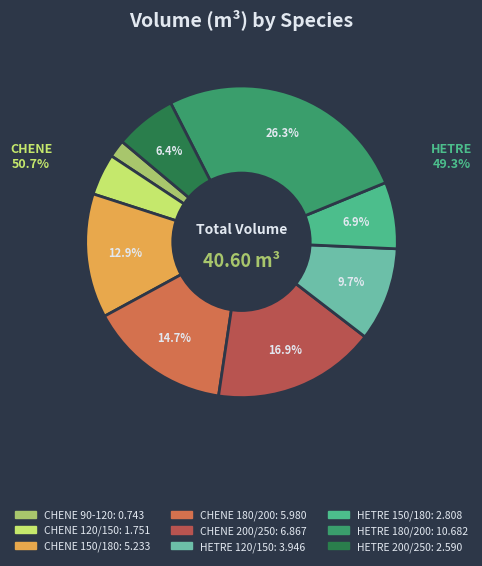

Which slice is the largest?

HETRE 180/200